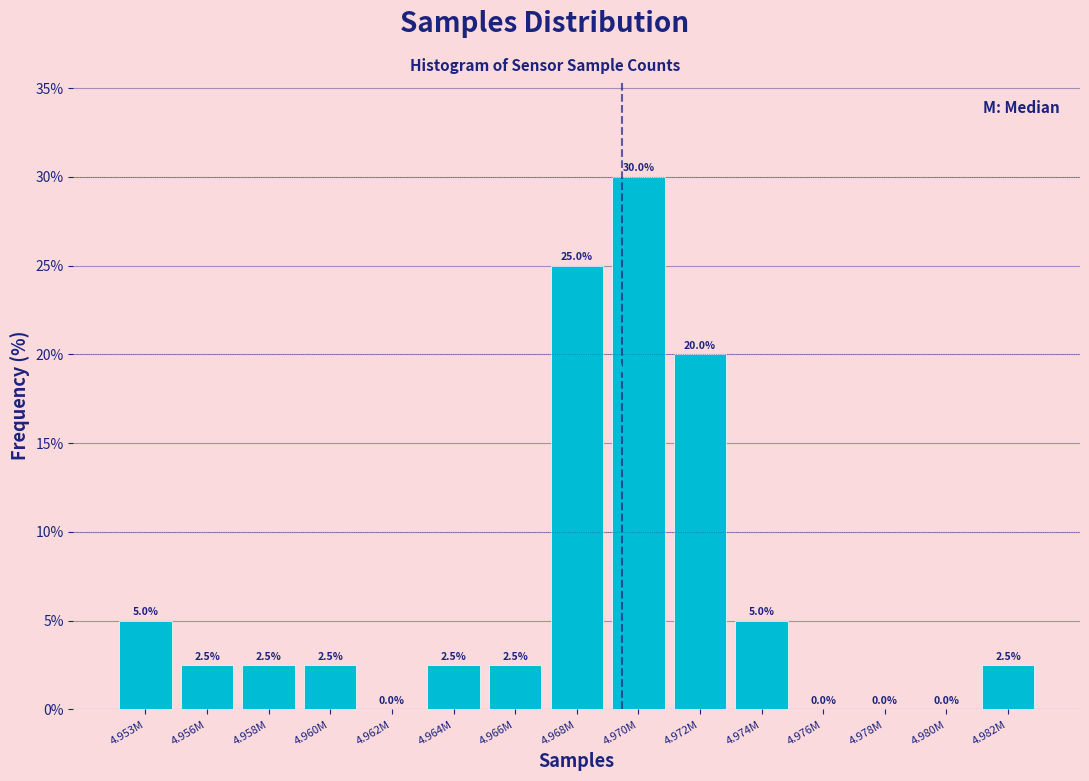

Reading left to right, transcribe all the data shown in this chart.

4.953M=5.0	4.956M=2.5	4.958M=2.5	4.960M=2.5	4.962M=0.0	4.964M=2.5	4.966M=2.5	4.968M=25.0	4.970M=30.0	4.972M=20.0	4.974M=5.0	4.976M=0.0	4.978M=0.0	4.980M=0.0	4.982M=2.5